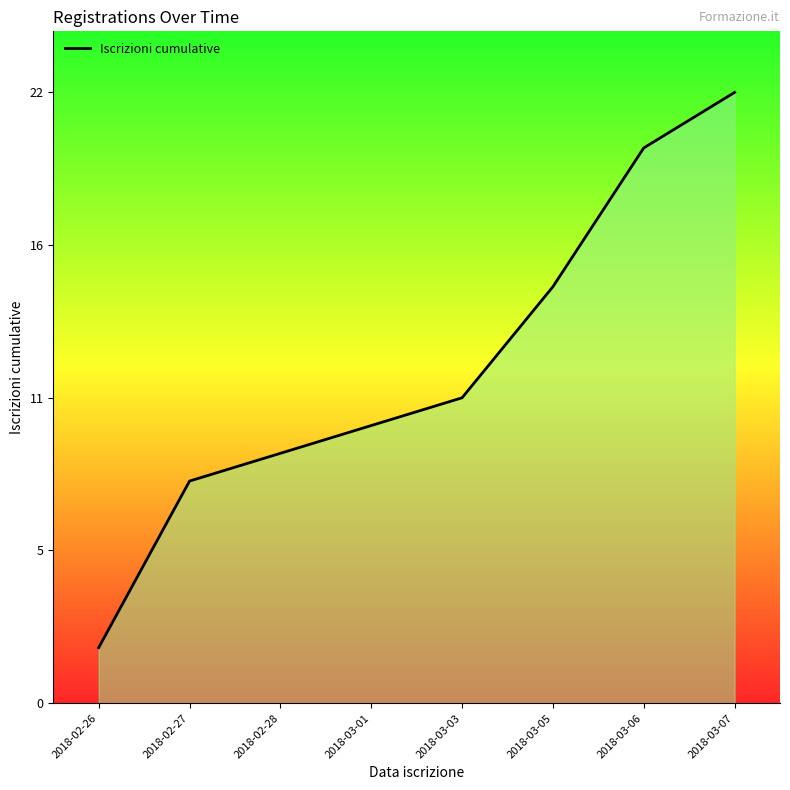

Where is the data nearest to the value 12?

2018-03-03